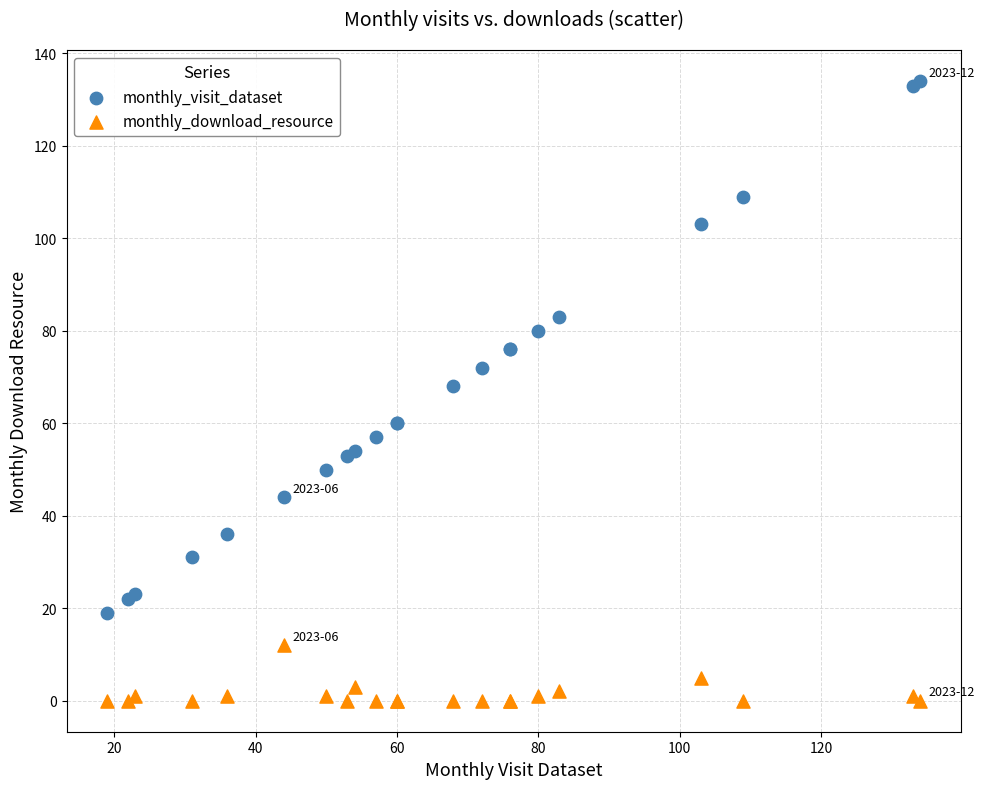

Which series reaches the maximum Y coordinate?

monthly_visit_dataset